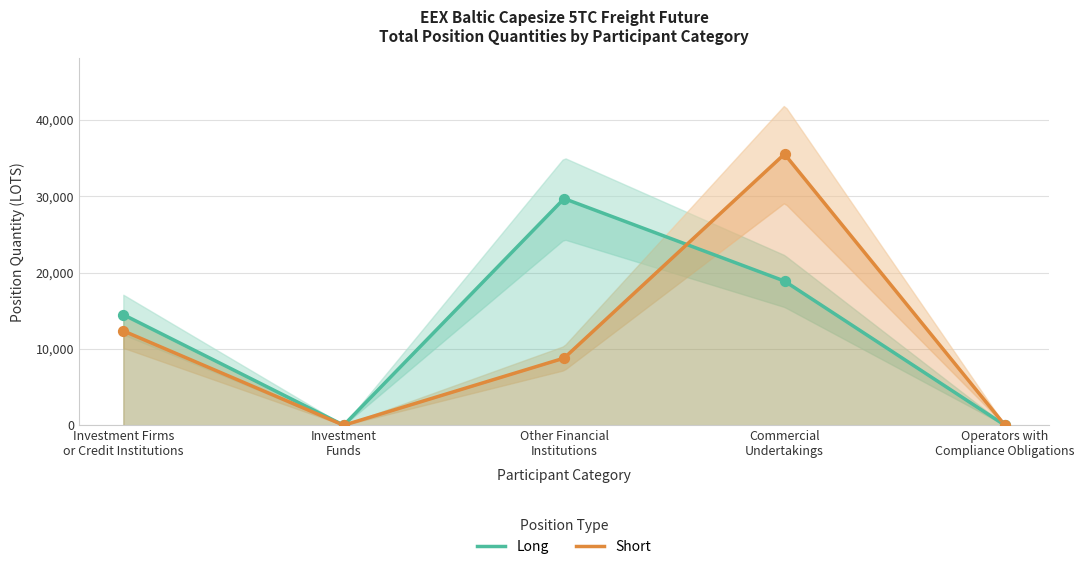

Which series reaches the minimum Y coordinate?

Long